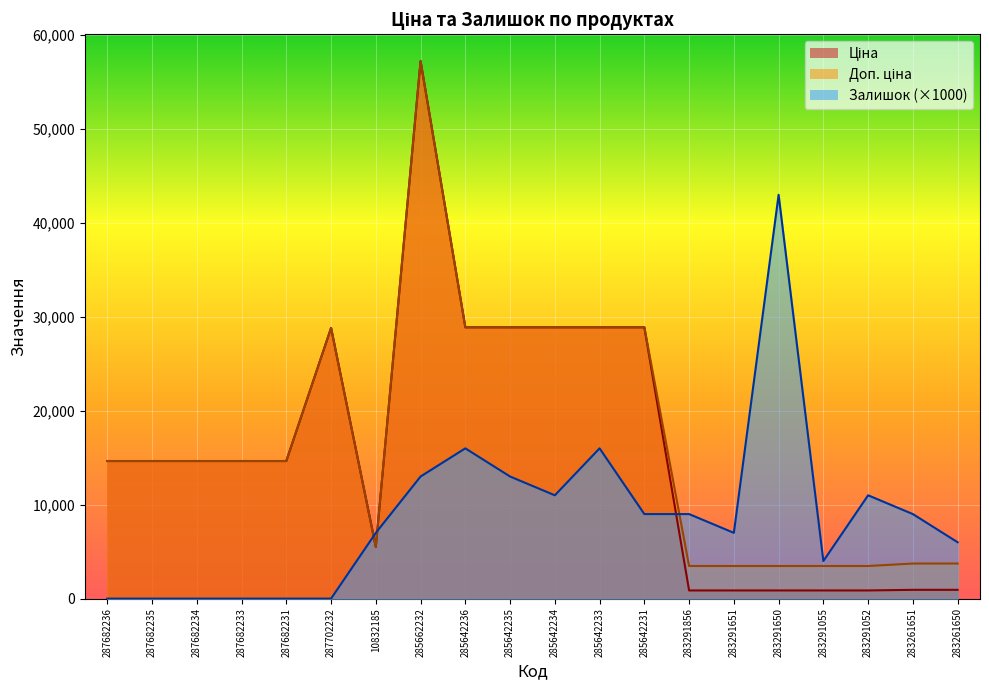

At how many categories does at least one series exceed 1738?

20